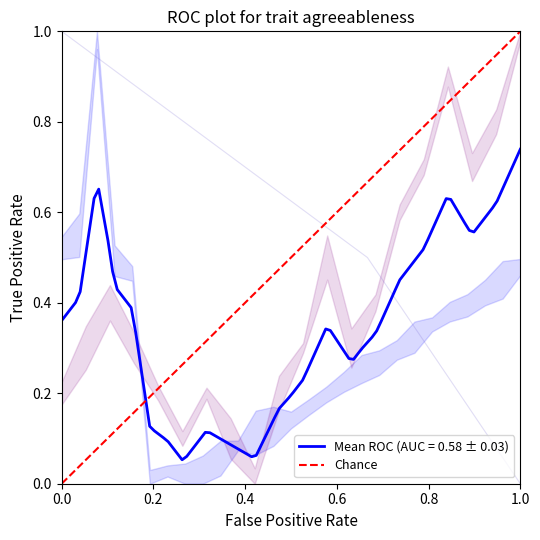

At which label does Mean ROC (AUC = 0.58 ± 0.03) reach its peak?

1.0